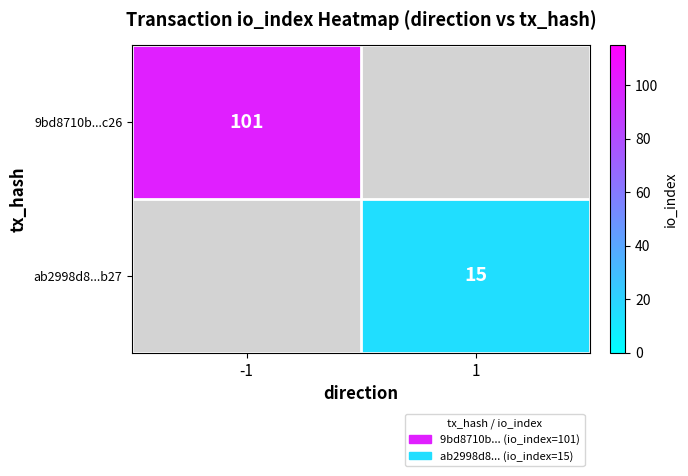

The value of ab2998d8...b27 at 1 is 23. True or false?

False